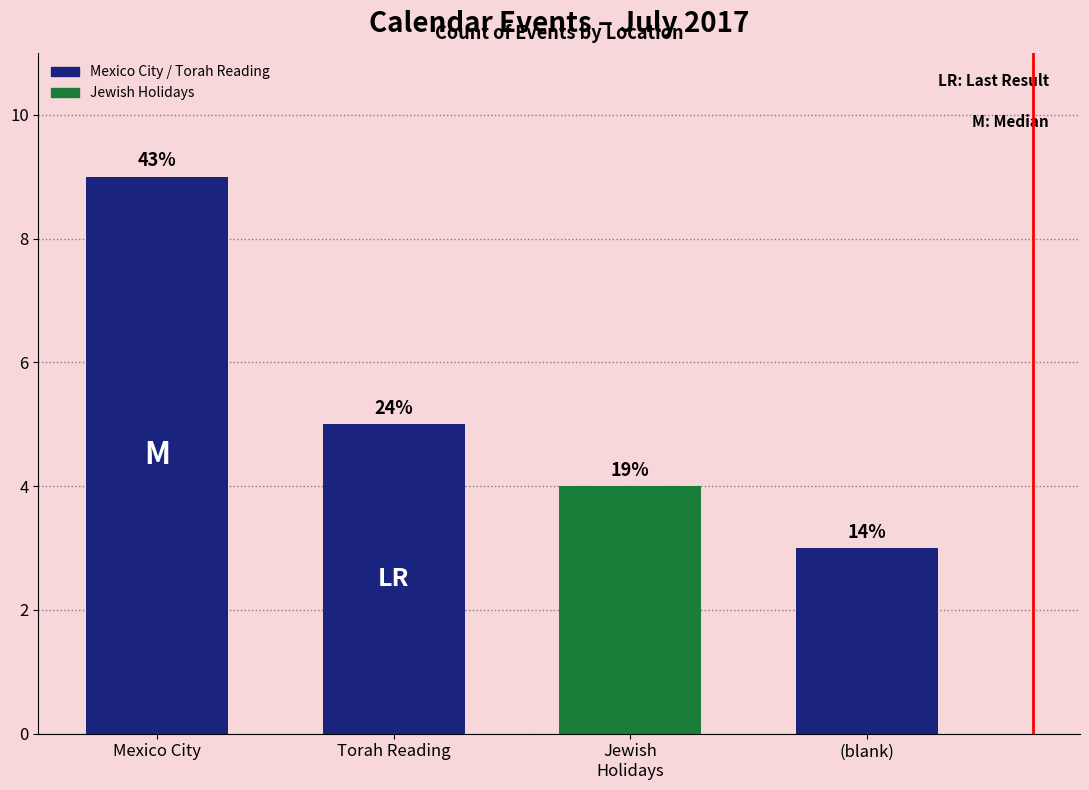

Rank the categories by value from lowest to highest.

(blank), Jewish
Holidays, Torah Reading, Mexico City